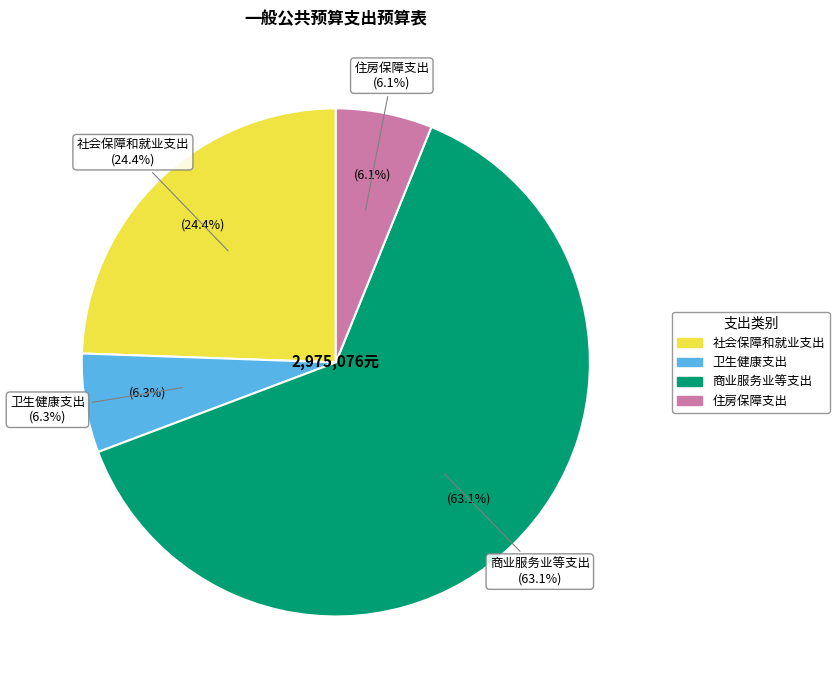

What is the majority slice?

商业服务业等支出